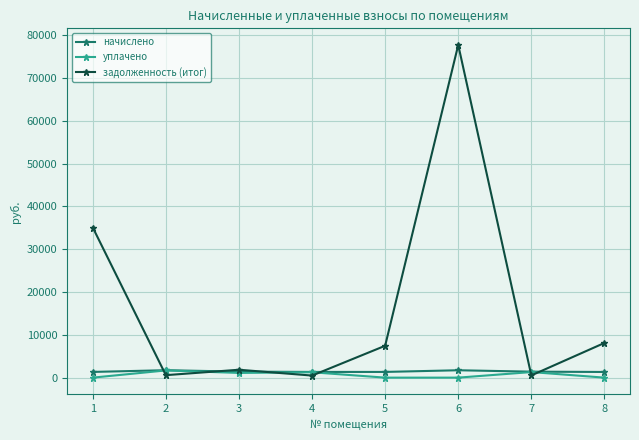

What is the approximate value of задолженность (итог) at 6?

77716.1